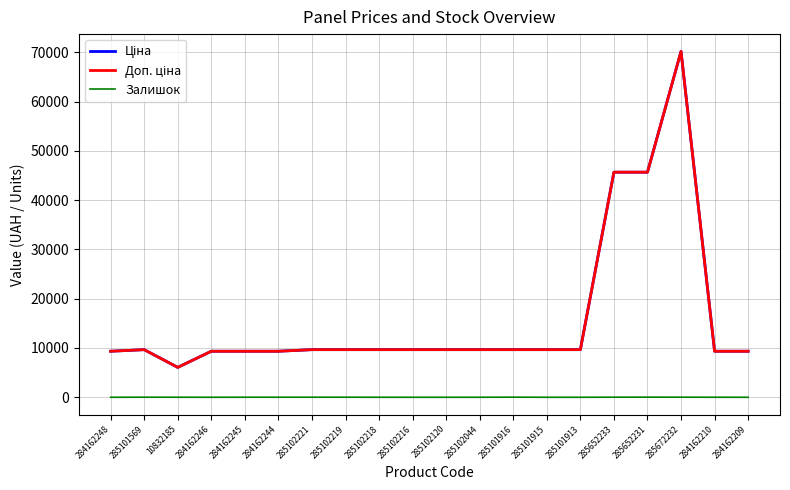

At which label does Ціна reach its minimum?

10832185